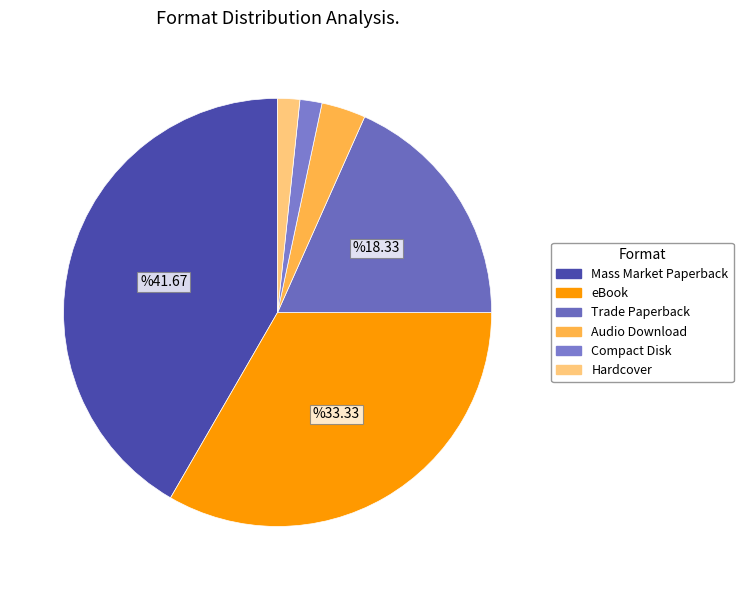

How many slices are in this pie chart?

6